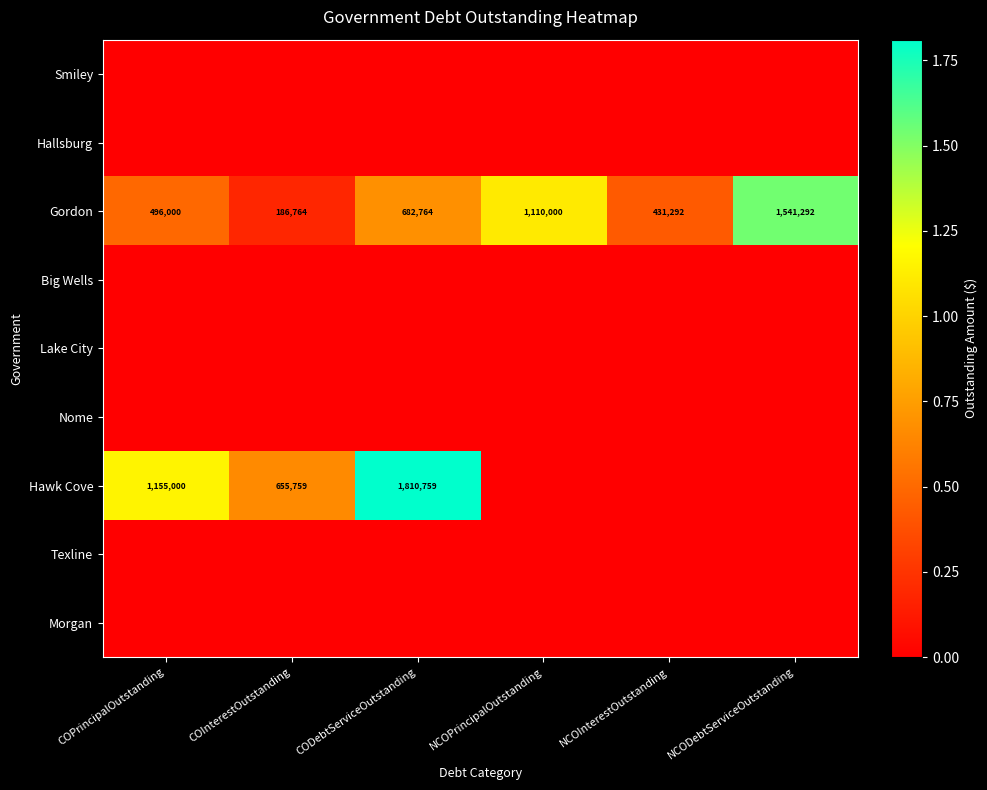

At which label is Gordon closest to 864028?

CODebtServiceOutstanding